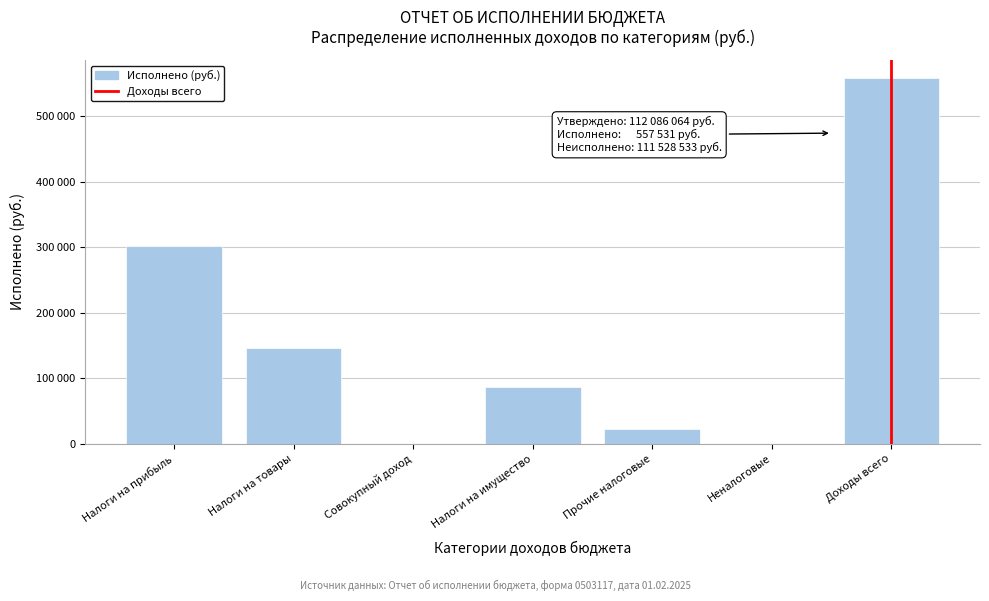

Are the bars horizontal?

No